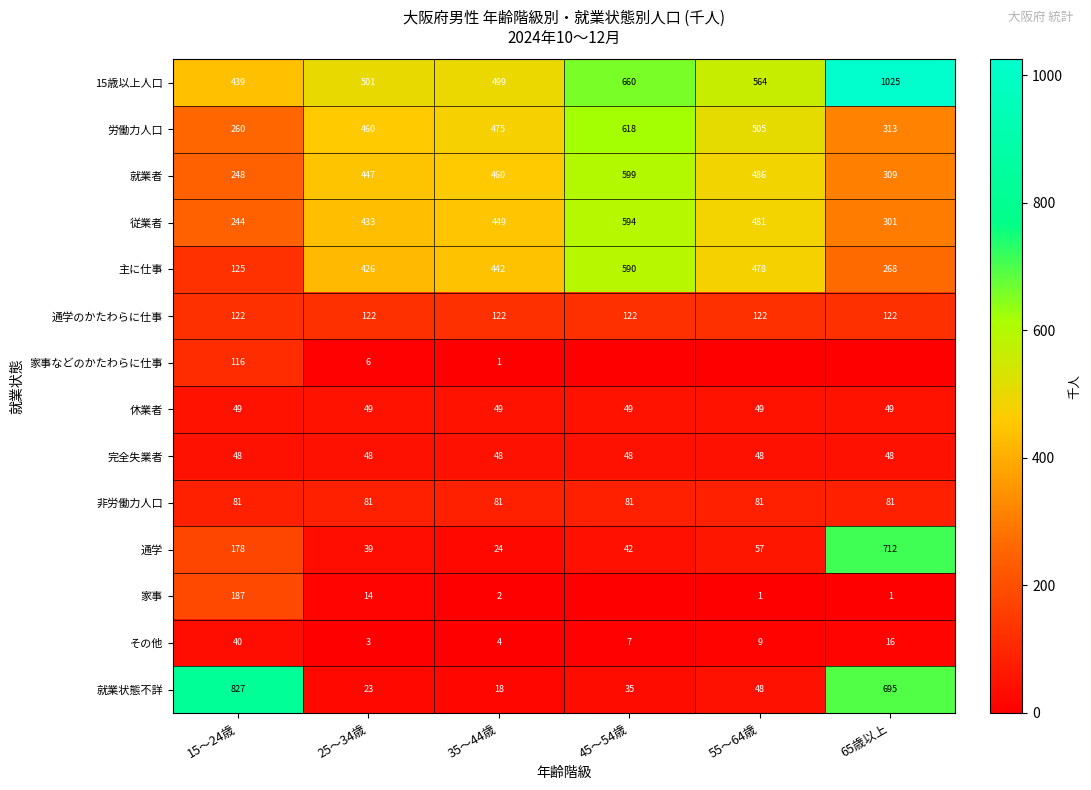

How many values in the 労働力人口 series are below 475?

3